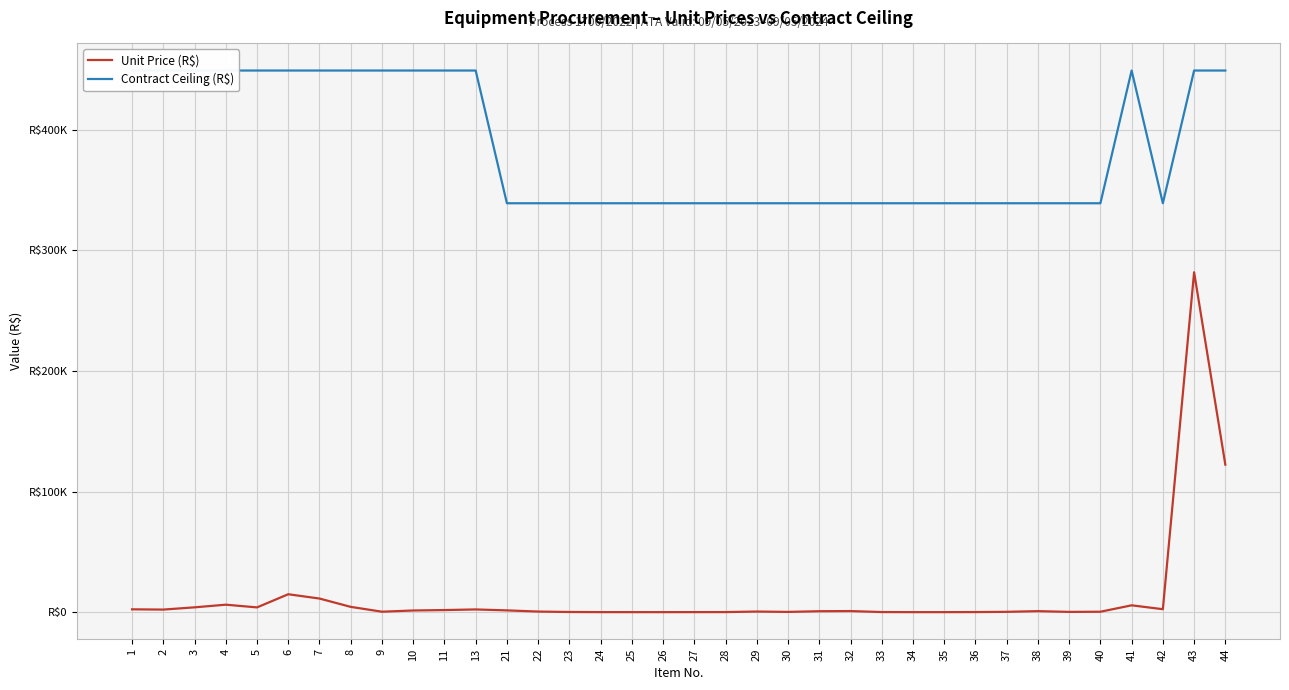

List the labels in order of Contract Ceiling (R$) value, smallest first.

27, 28, 29, 30, 31, 32, 33, 34, 35, 36, 37, 38, 39, 40, 21, 22, 23, 24, 25, 26, 42, 41, 8, 9, 10, 11, 1, 2, 3, 4, 5, 6, 7, 13, 43, 44